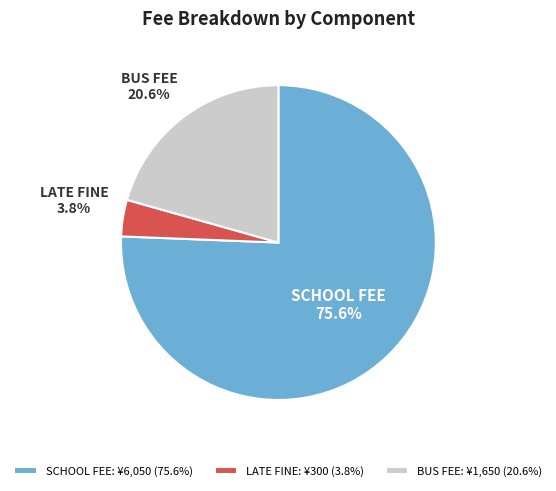

Approximately how many times larger is the value at BUS FEE compared to SCHOOL FEE?

0.3